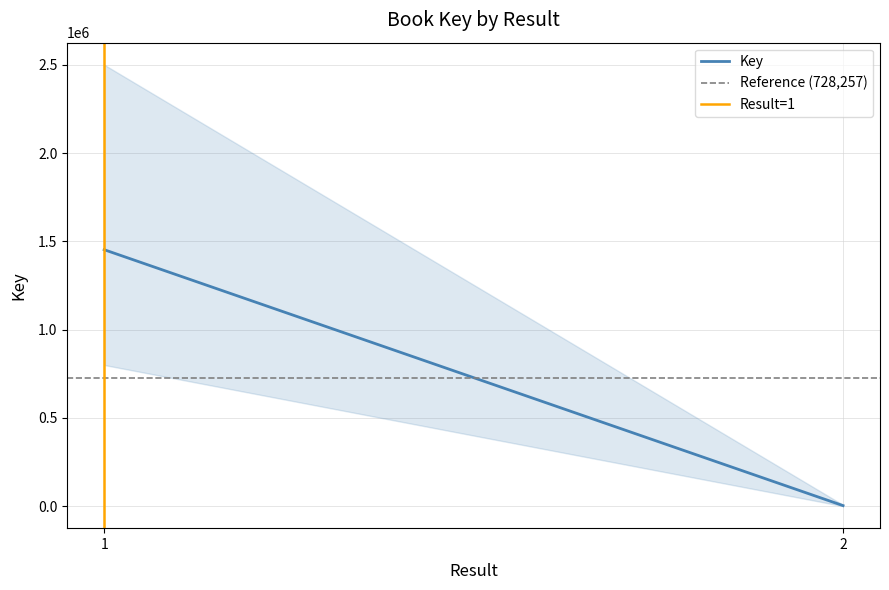

Which series has the largest total across all categories?

Key